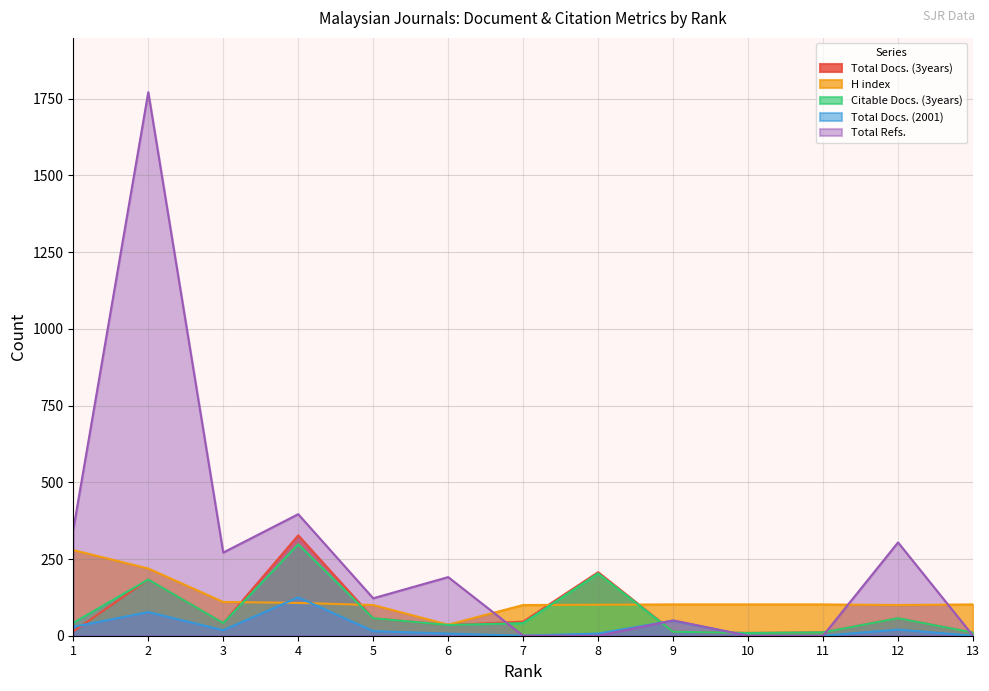

Which category has the highest value in the Total Refs. series?

2